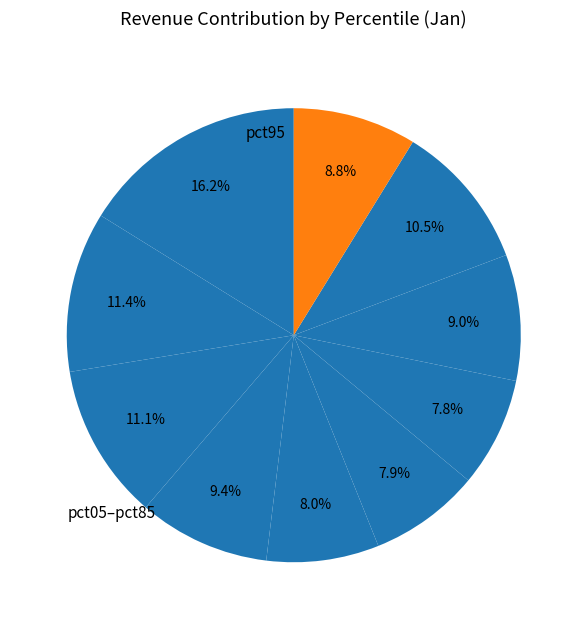

Rank the categories by value from highest to lowest.

pct05, pct15, pct25, pct85, pct35, pct75, pct95, pct45, pct55, pct65